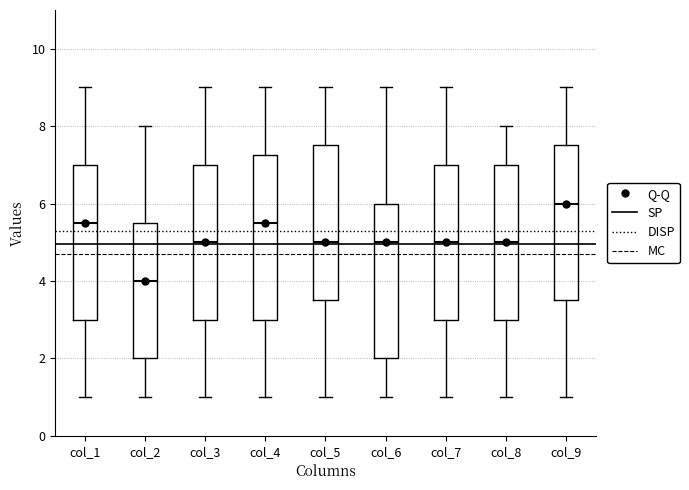

Which box's median line is the lowest?

col_2